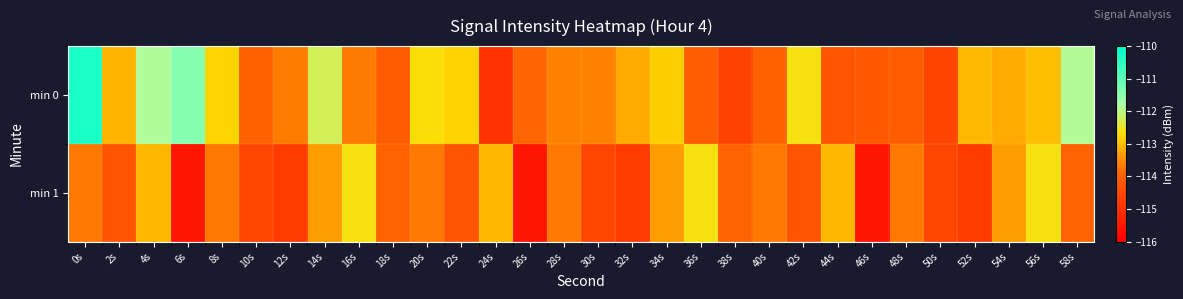

Which series has the widest spread of values?

min 0